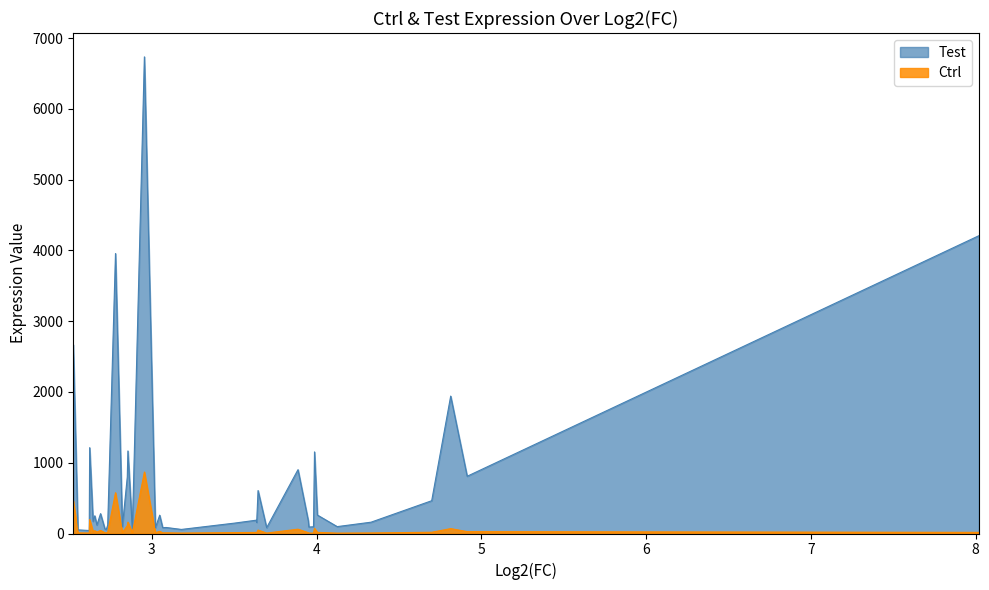

How many lines are shown in the chart?

2